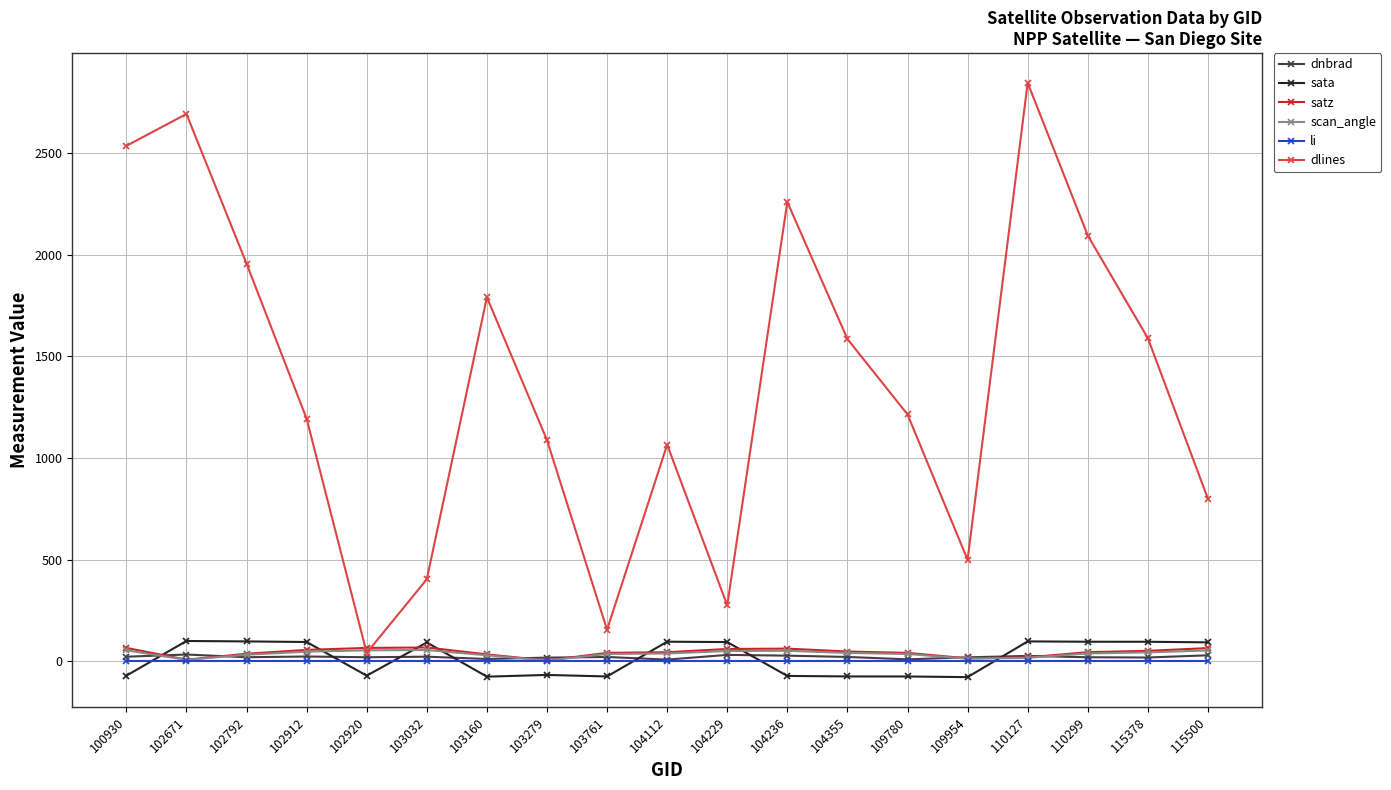

Count the number of categories in the chart.

19